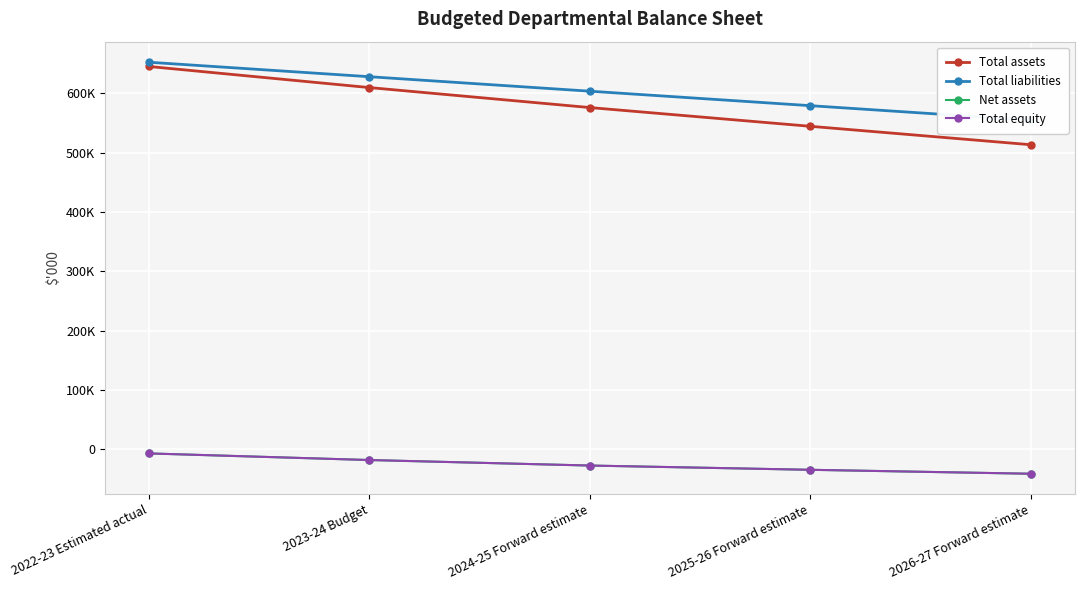

How many Total equity values are between -34773 and -18316?

3